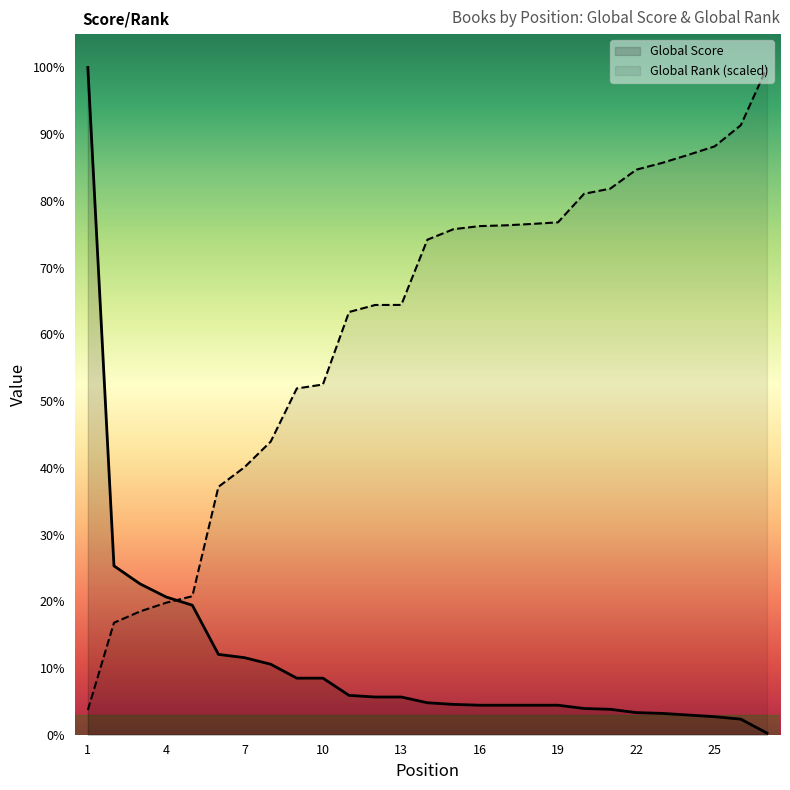

List the series in order of their peak value, lowest first.

Global Score, Global Rank (normalized)